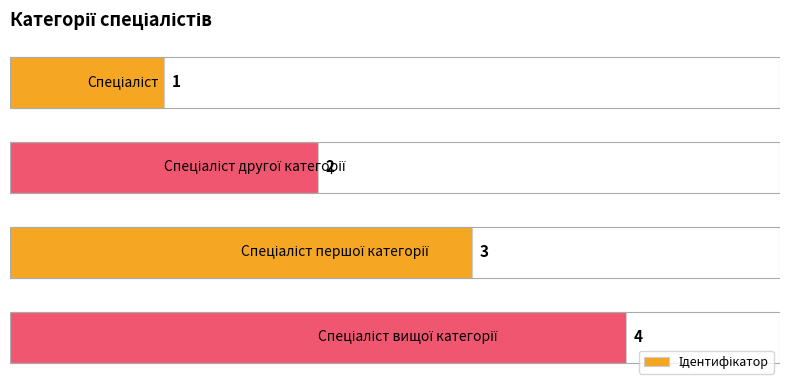

What is the difference between the maximum and minimum values?

3